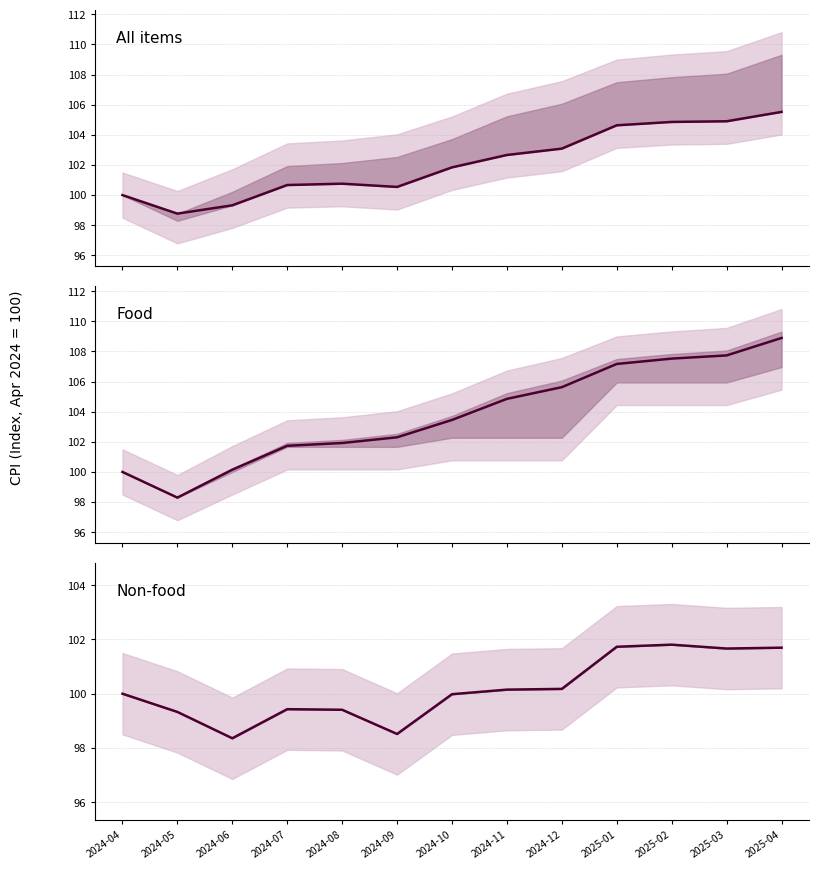

Is the value of Non-food at 2025-01 greater than the value of All items at 2024-11?

No